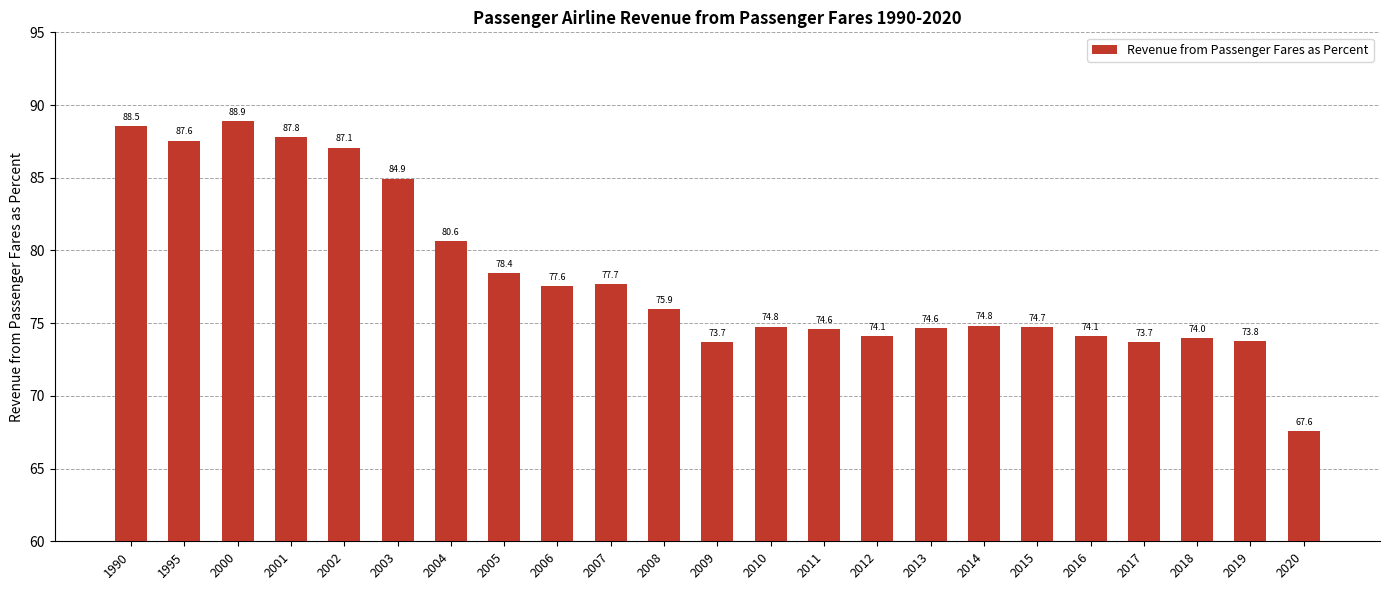

Is it true that the value at 2000 is 88.9?

True